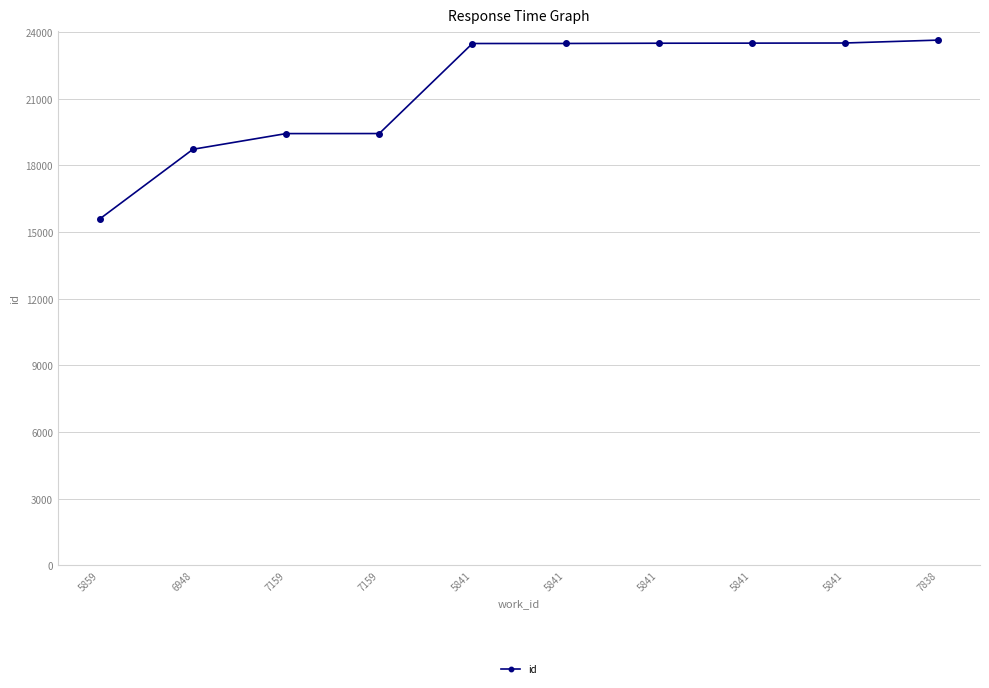

How many distinct data groups are displayed?

1